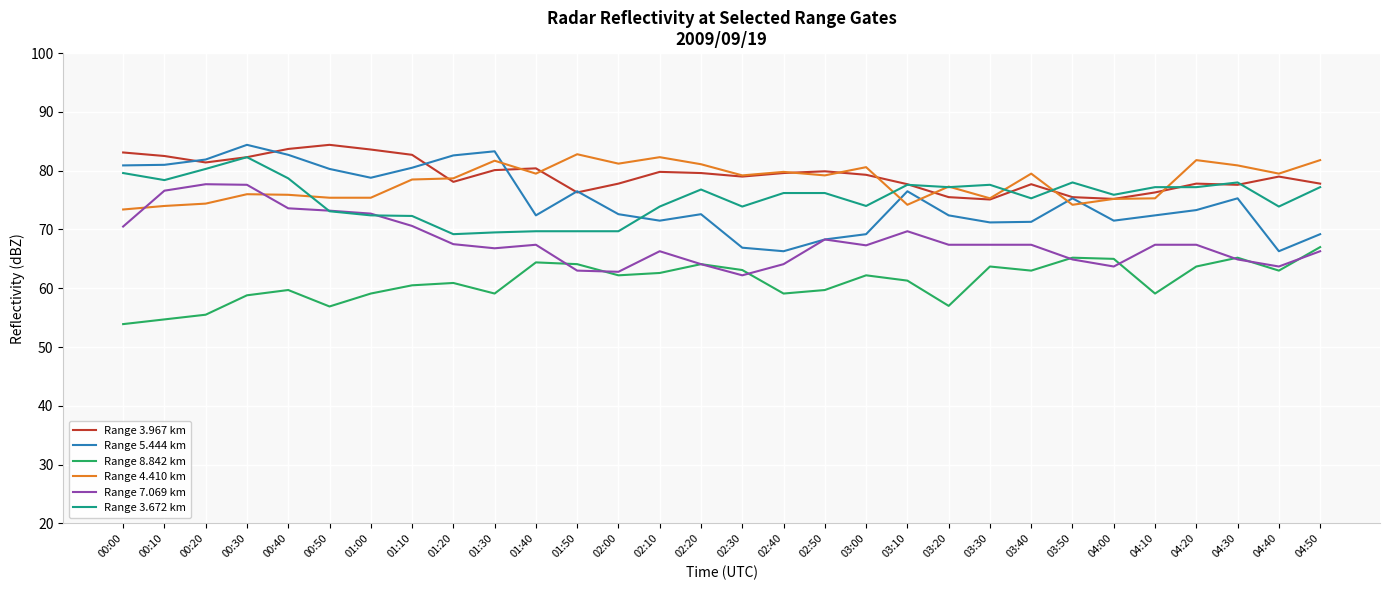

What is the approximate value of Range 4.410 km at 03:30?

75.3